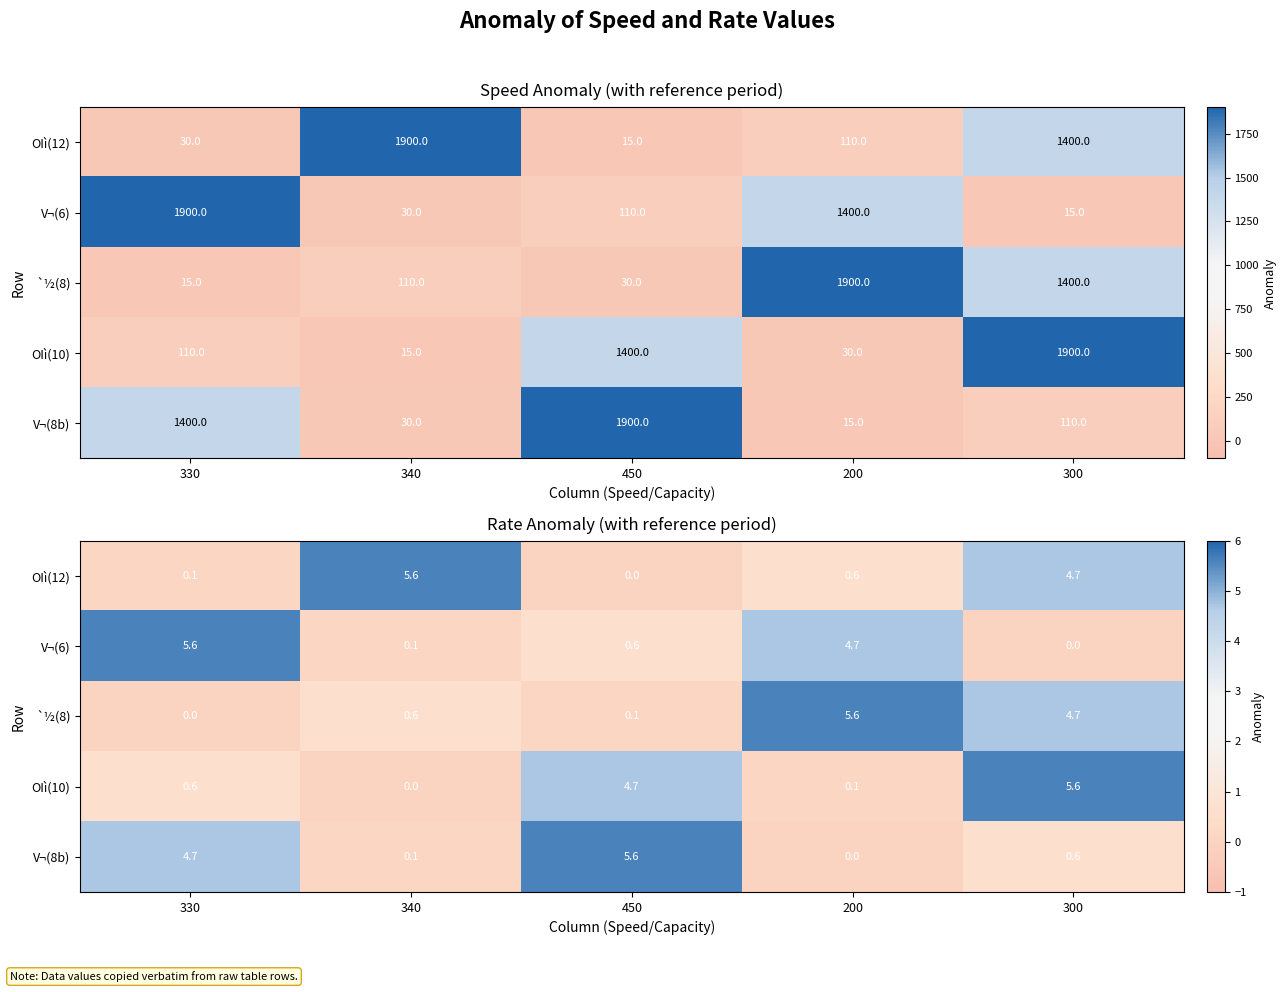

What is the difference between the OIì(10) values at 330 and 450?

4.1